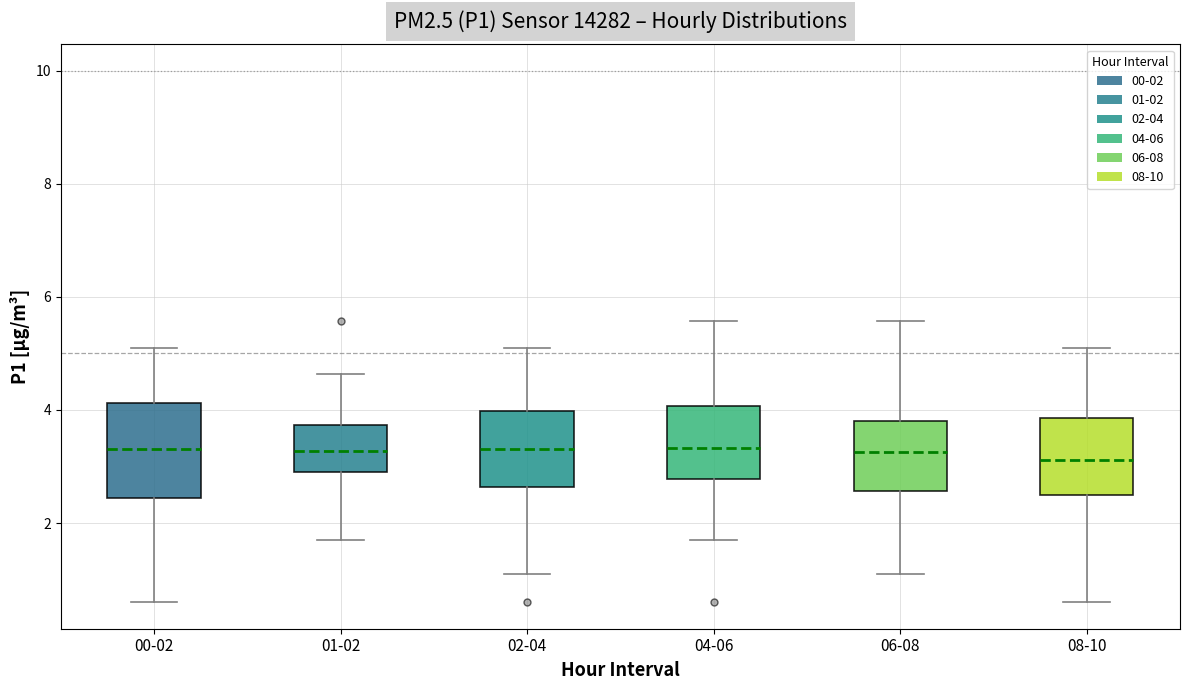

Which box is the tallest, from its lower edge to its upper edge?

00-02